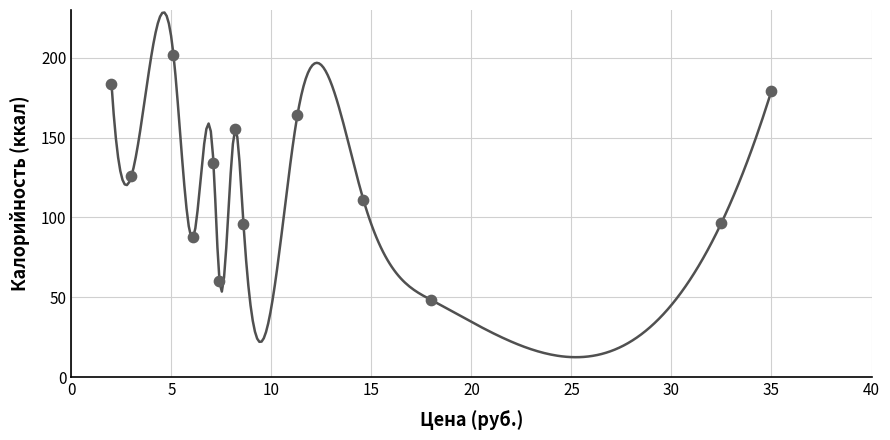

What is the range of X values (max minus min)?

33.0